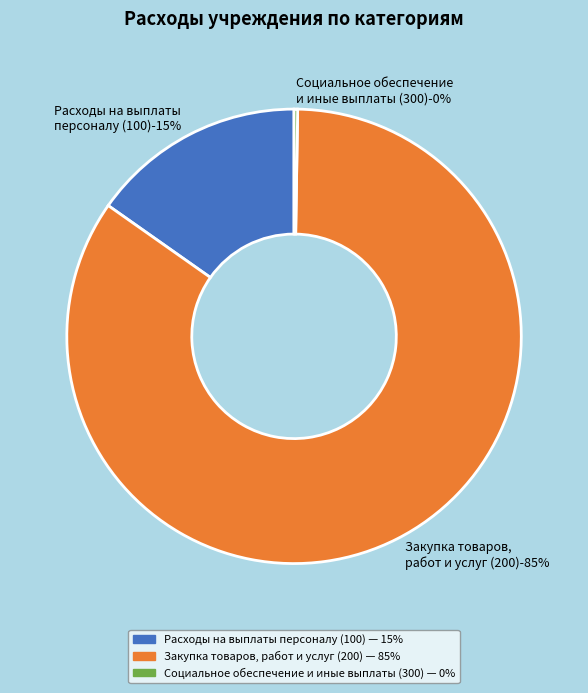

Is it true that Социальное обеспечение
и иные выплаты (300) is 0% of the pie?

True